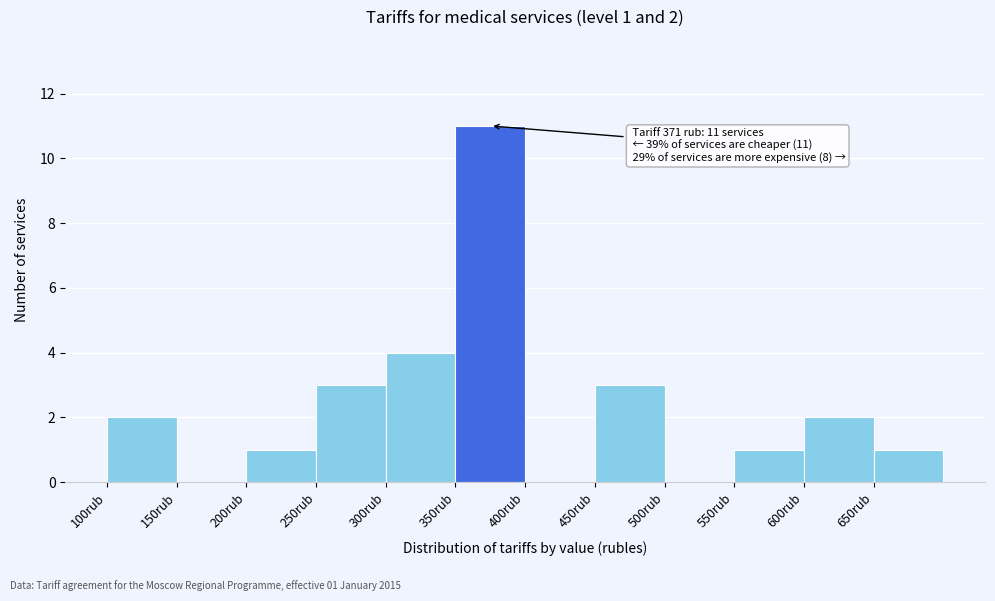

Over which range of the x-axis is the bar tallest?

350 to 400